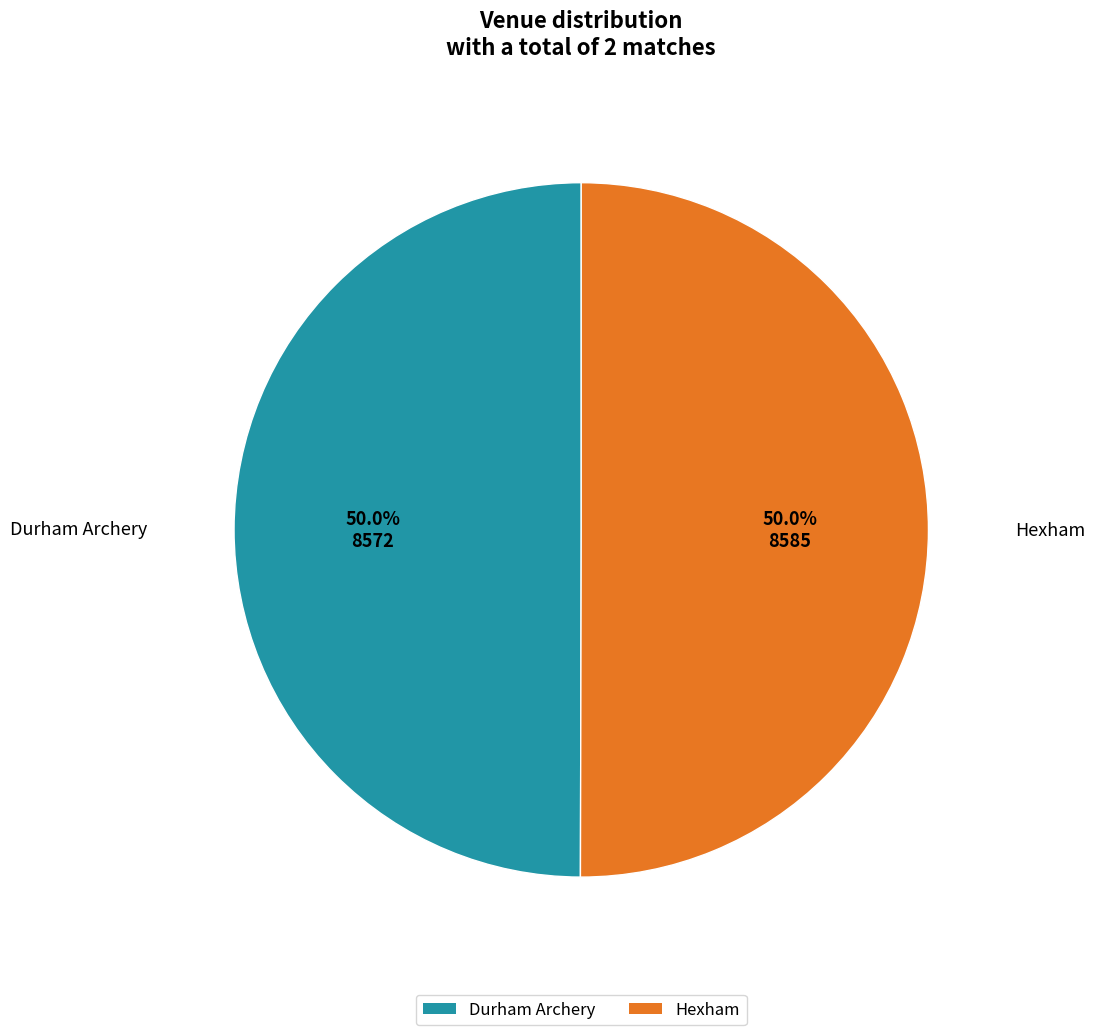

Approximately how many times larger is the value at Hexham compared to Durham Archery?

1.0